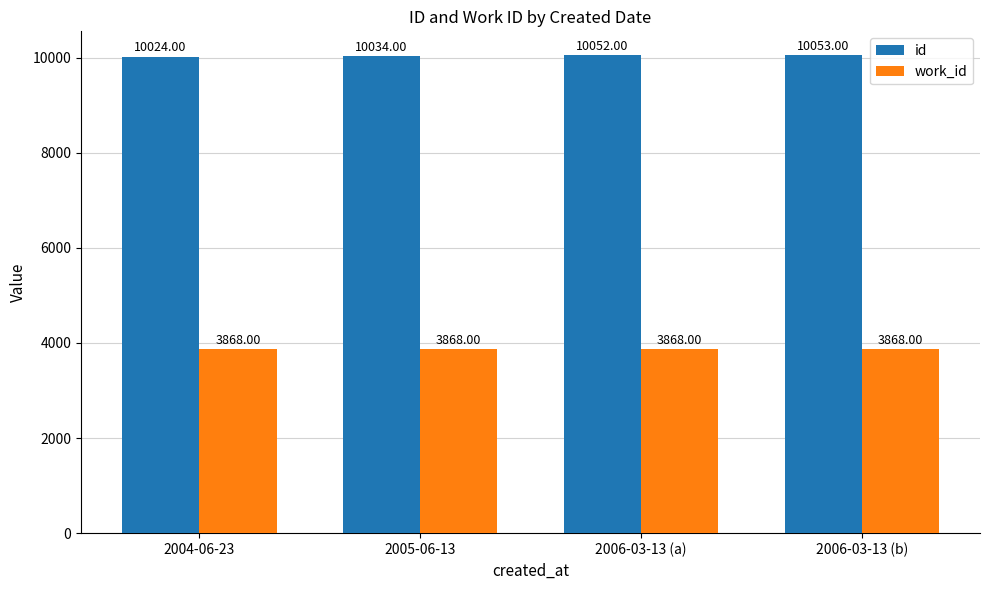

At which category is the sum across all series the highest?

2006-03-13 (b)